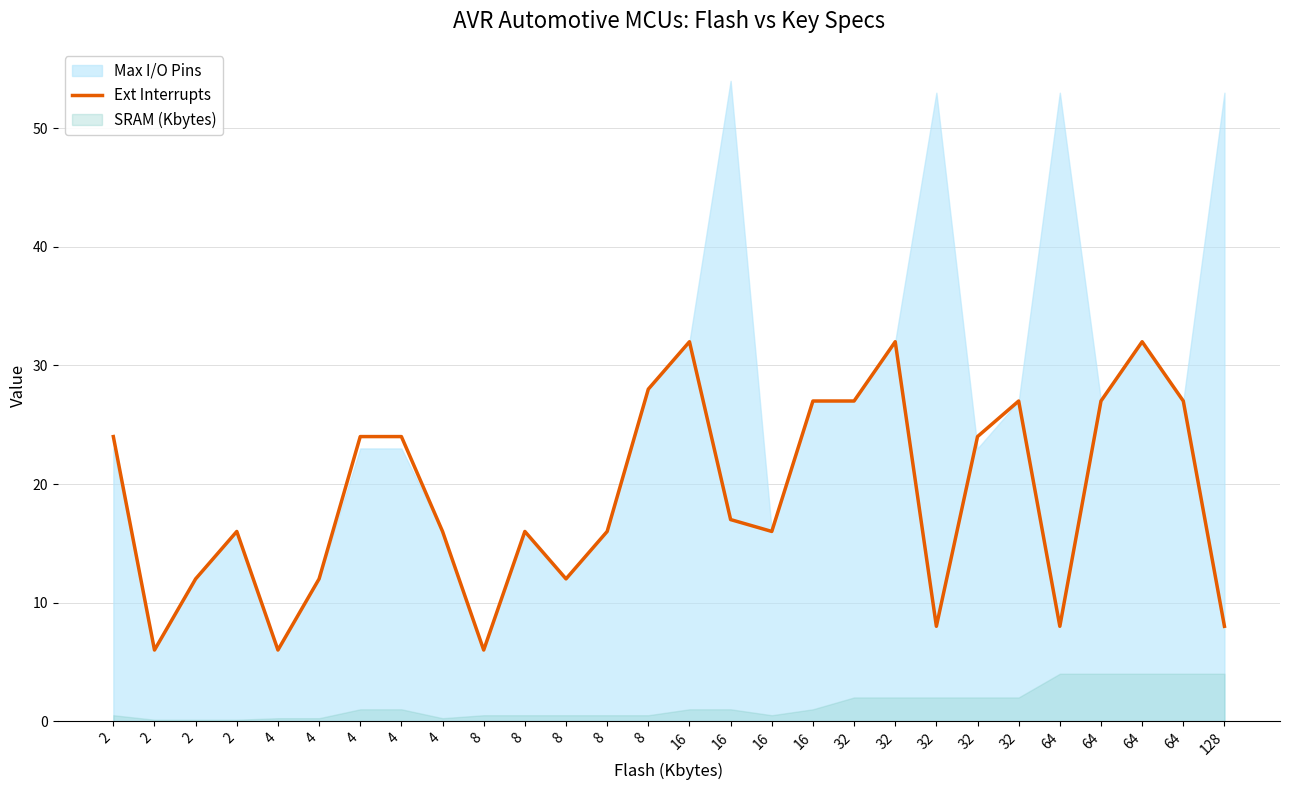

Does the chart display data point markers on the line(s)?

No